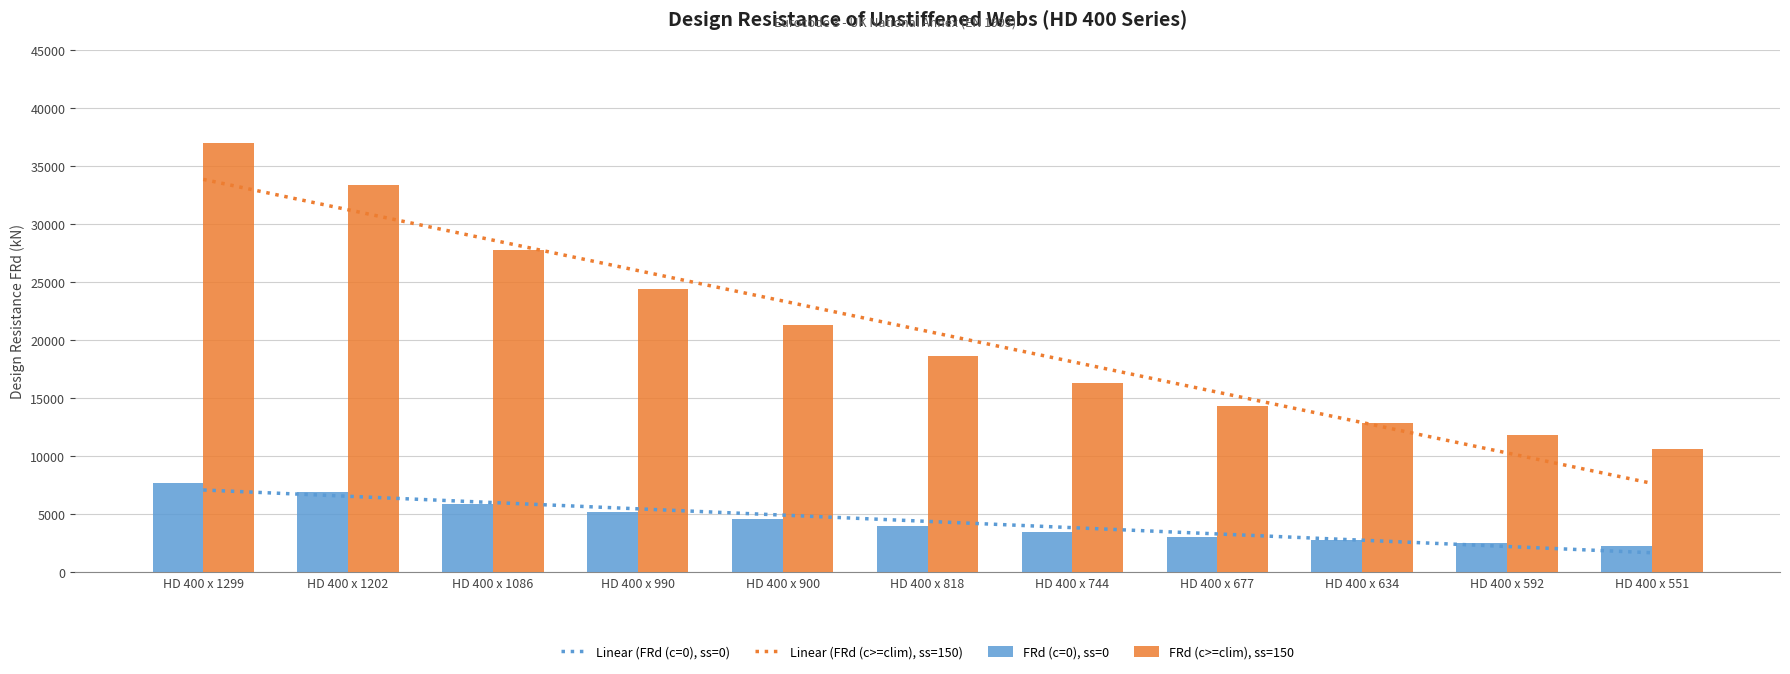

Read the Linear (FRd (c=0), ss=0) value at HD 400 x 1202.

6541.1